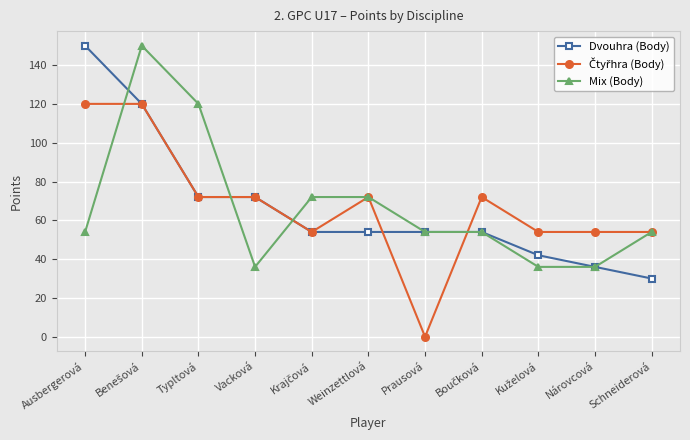

What is the total value across all series at Nárovcová?

126